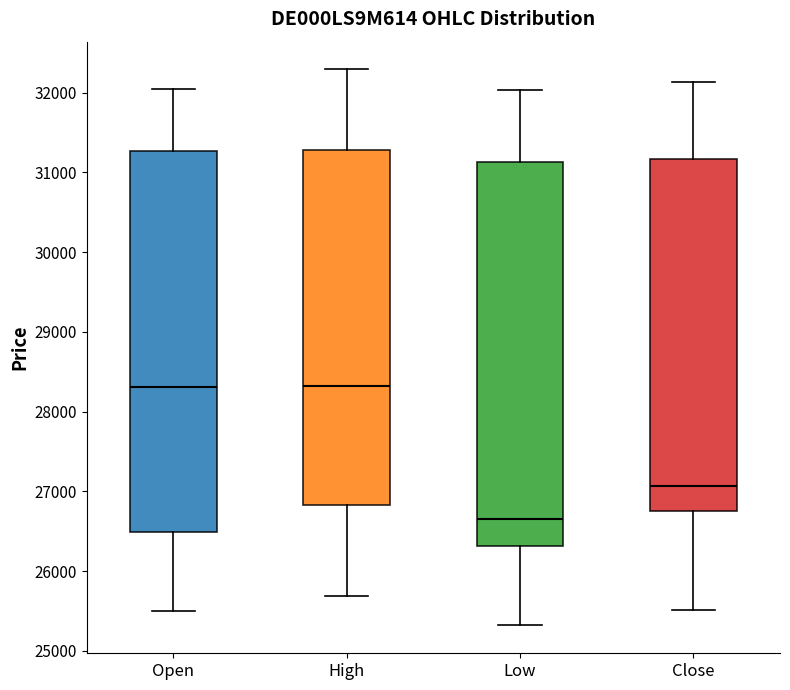

Which box has the lowest median line?

Low